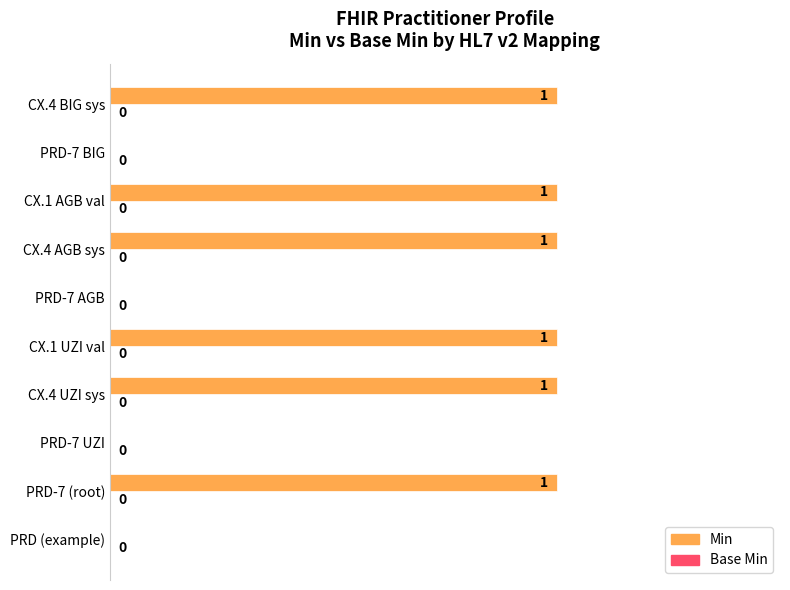

Reading bottom to top, transcribe all the data shown in this chart.

PRD (example)=0	PRD-7 (root)=1	PRD-7 UZI=0	CX.4 UZI sys=1	CX.1 UZI val=1	PRD-7 AGB=0	CX.4 AGB sys=1	CX.1 AGB val=1	PRD-7 BIG=0	CX.4 BIG sys=1